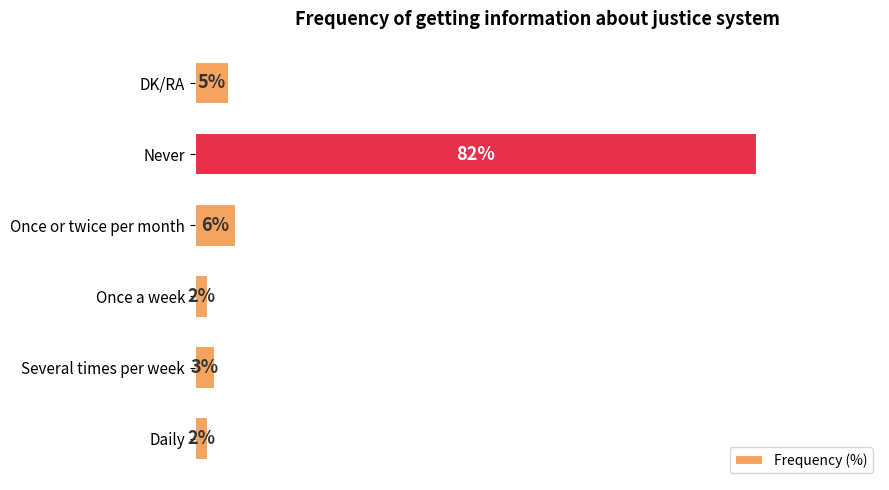

Which category has the highest value across all series?

Never